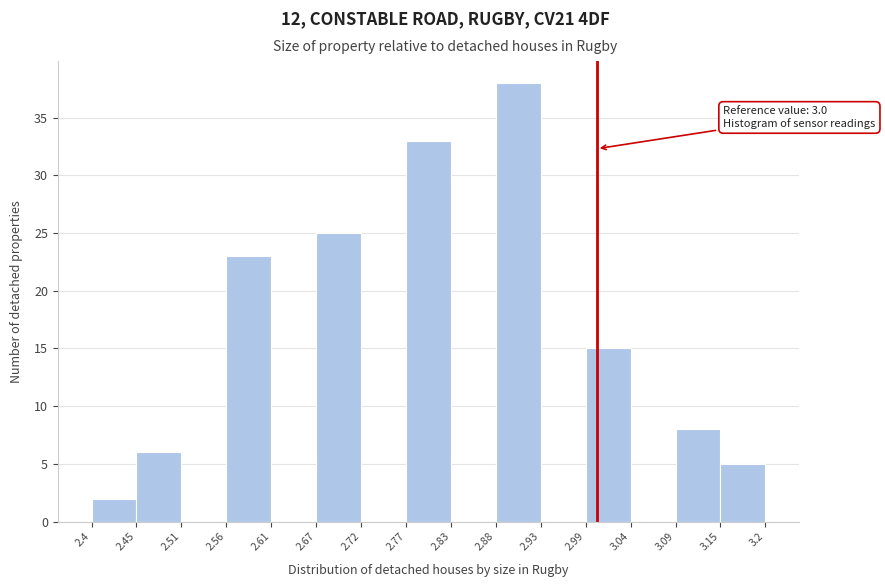

Which range on the x-axis has the tallest bar?

2.88 to 2.93